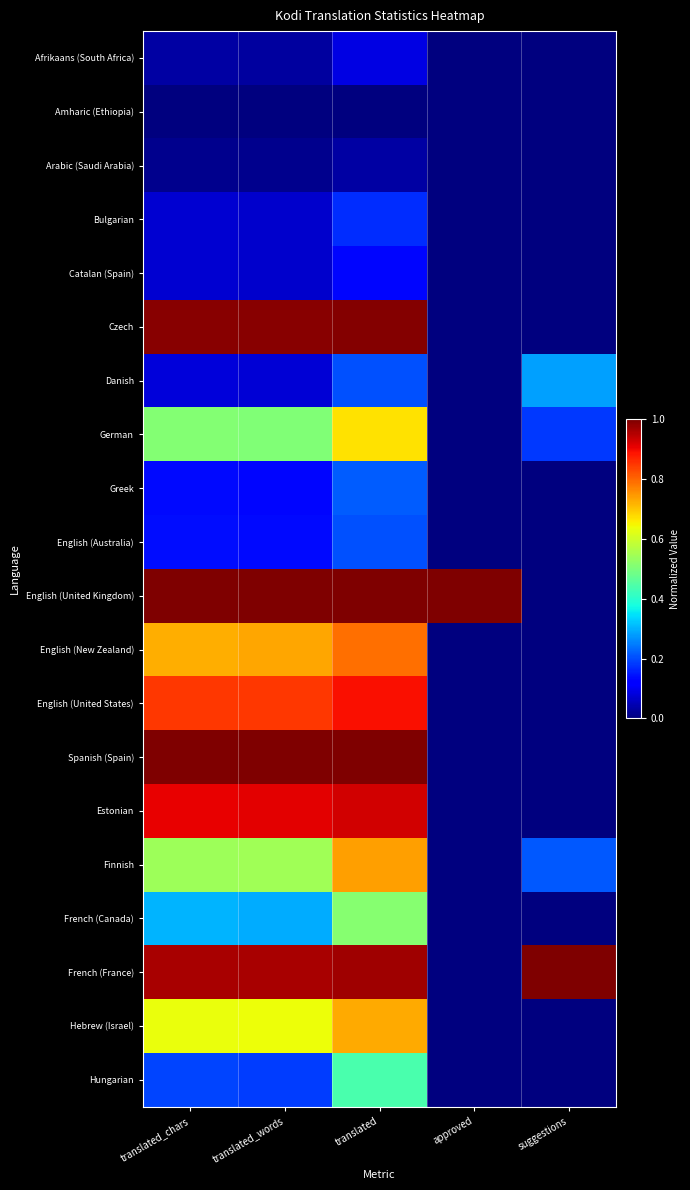

Which series has the largest total across all categories?

English (United Kingdom)